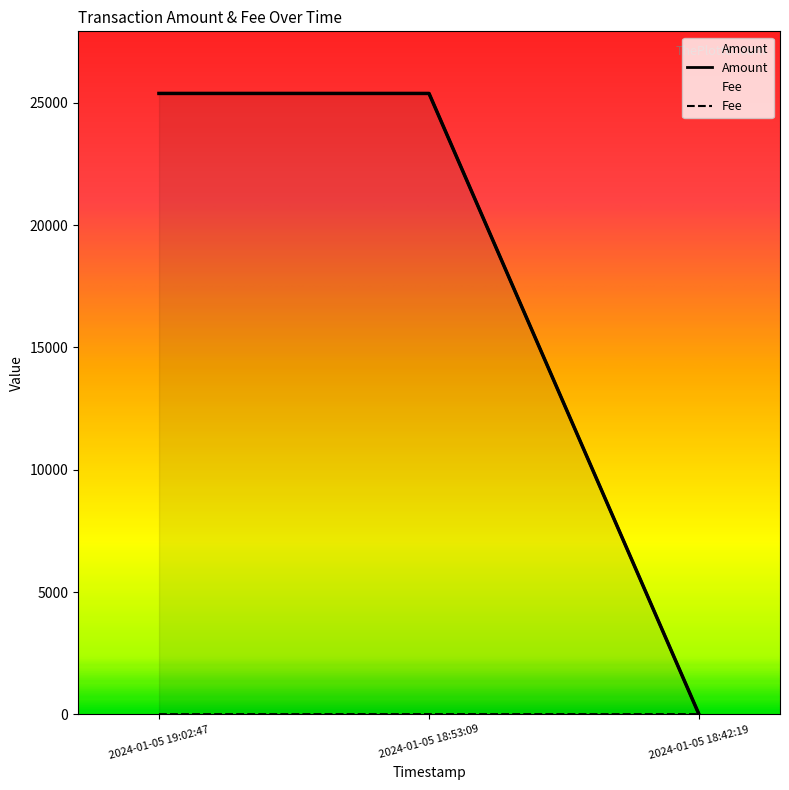

Reading left to right, extract all data points from this chart.

Amount: 2024-01-05 19:02:47=25386.7	2024-01-05 18:53:09=25386.7	2024-01-05 18:42:19=0.0
Fee: 2024-01-05 19:02:47=0.0	2024-01-05 18:53:09=2.0	2024-01-05 18:42:19=0.0